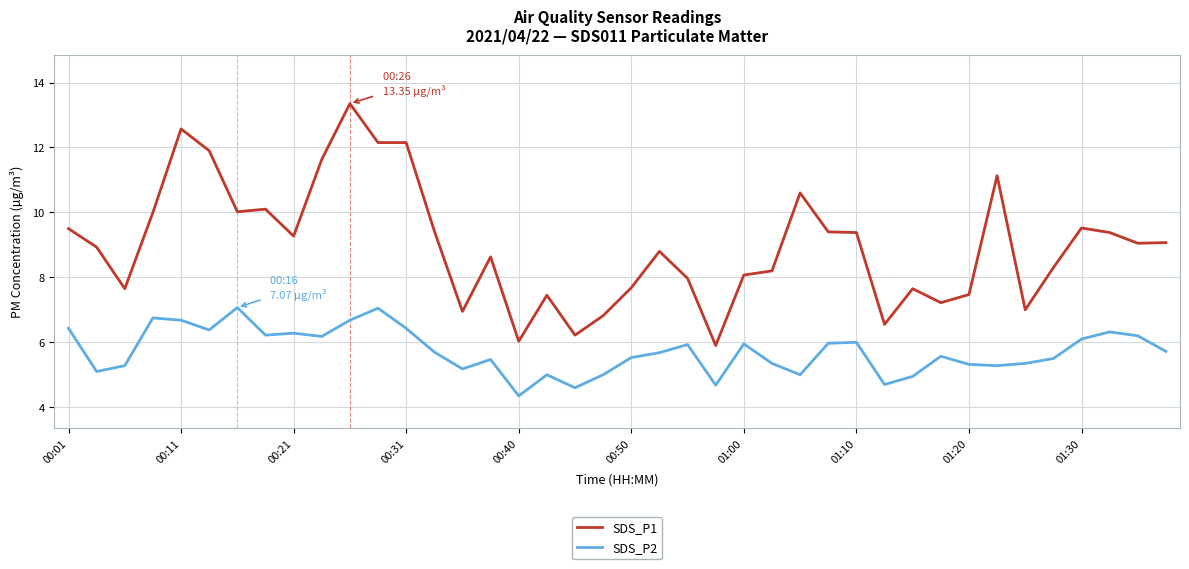

How many lines are shown in the chart?

2